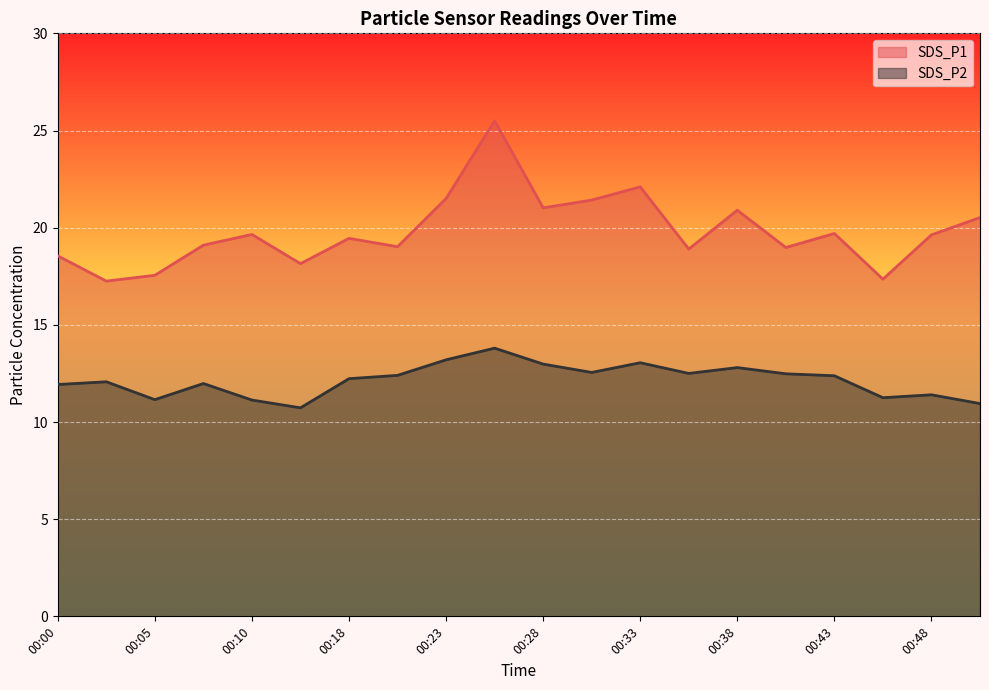

What is the approximate value of SDS_P2 at 00:05?

11.2